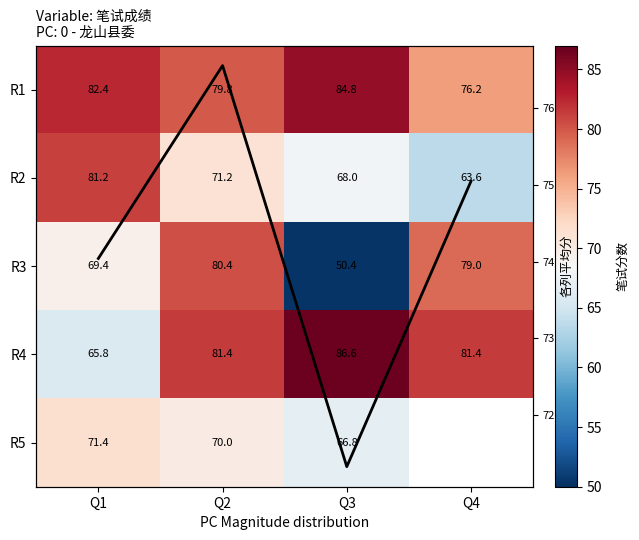

The value of R1 at Q3 is 110.2. True or false?

False